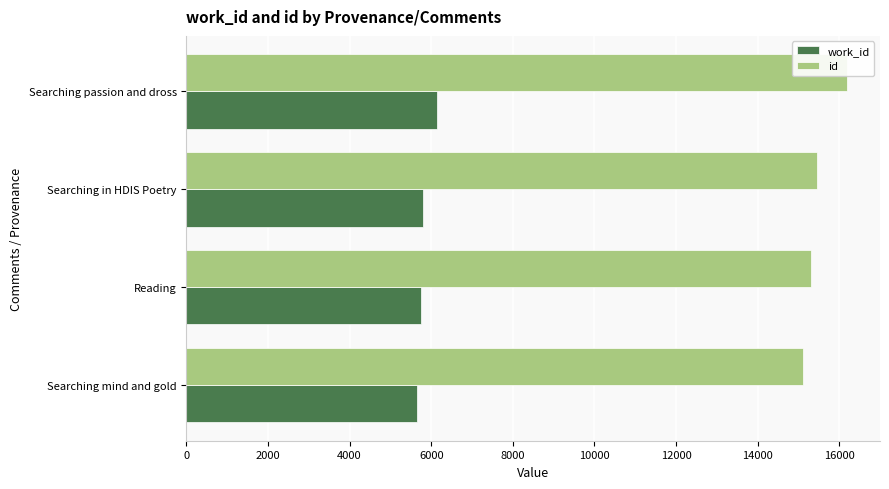

What value does the work_id series have at Searching mind and gold?

5658